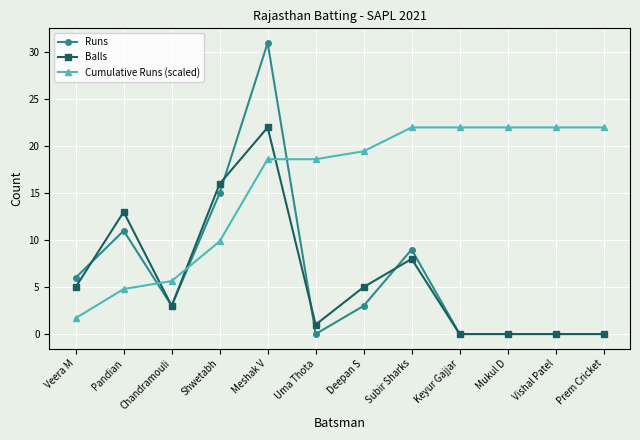

Count the number of categories in the chart.

12